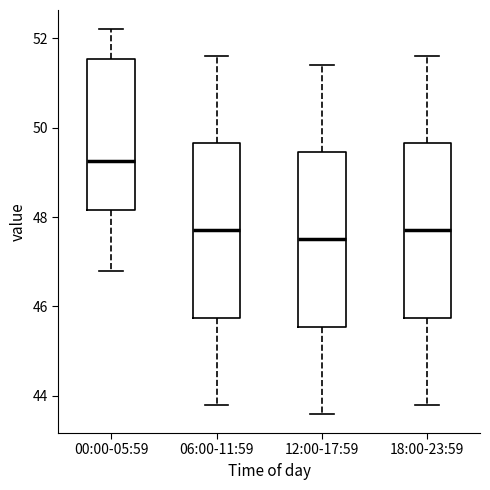

Where does the lower whisker of the box for 18:00-23:59 end on the y-axis? The values are not printed on the chart, so give them approximately, as read against the axis.

43.8